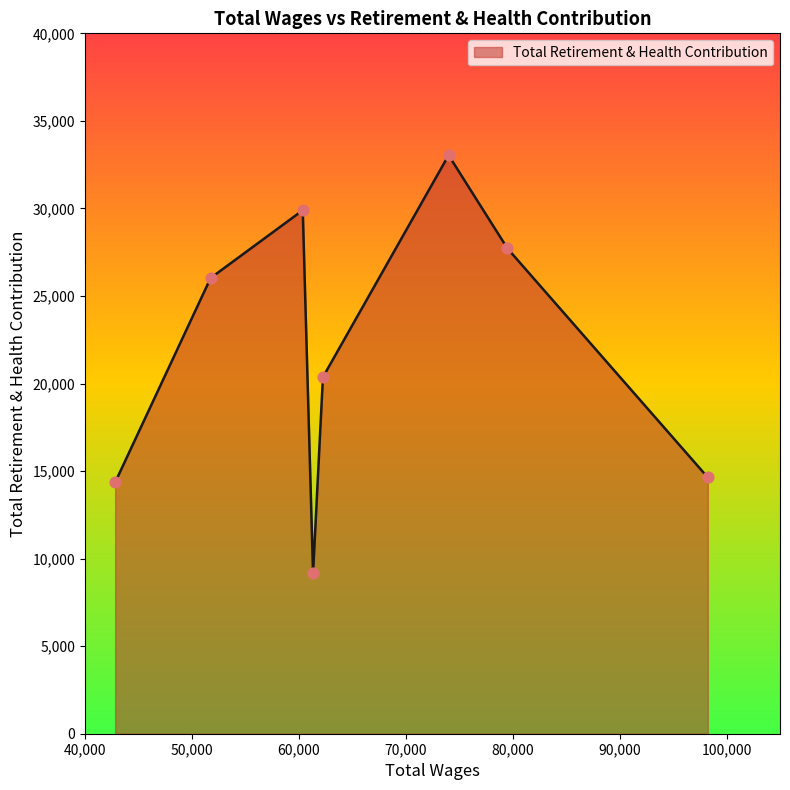

True or false: the data has more than 2 interior local peaks.

False